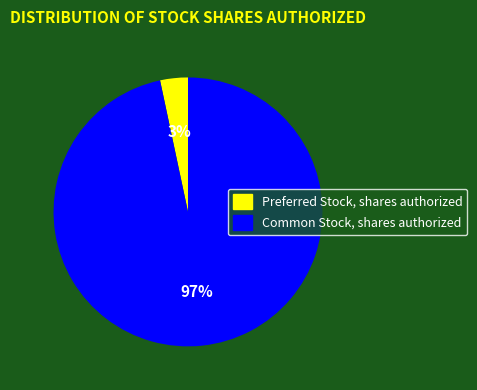

Do Common Stock, shares authorized and Preferred Stock, shares authorized together represent more than half of the pie?

Yes